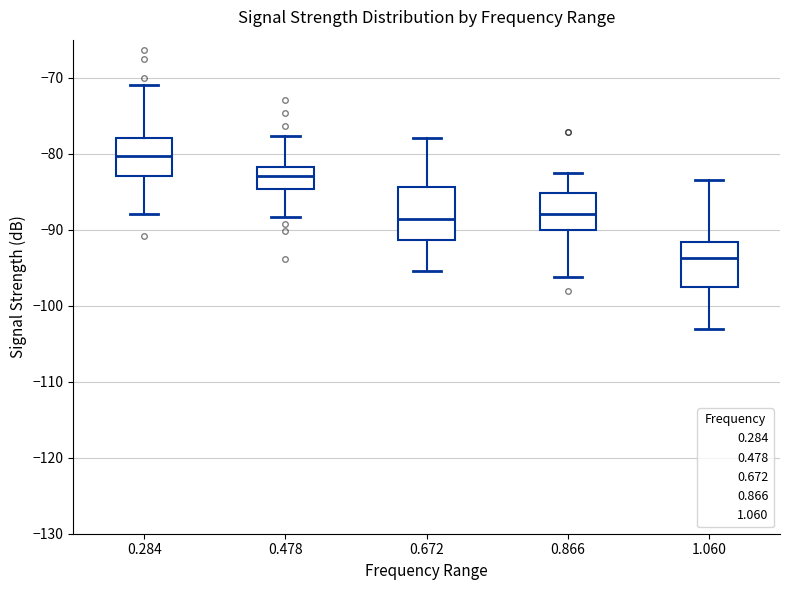

Where is the upper edge of the box at x = 0.478 on the y-axis? The values are not printed on the chart, so give them approximately, as read against the axis.

-82